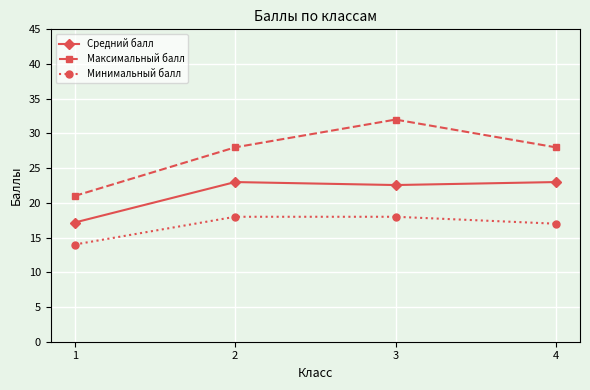

True or false: Средний балл has a value of 15.5 at 2.

False